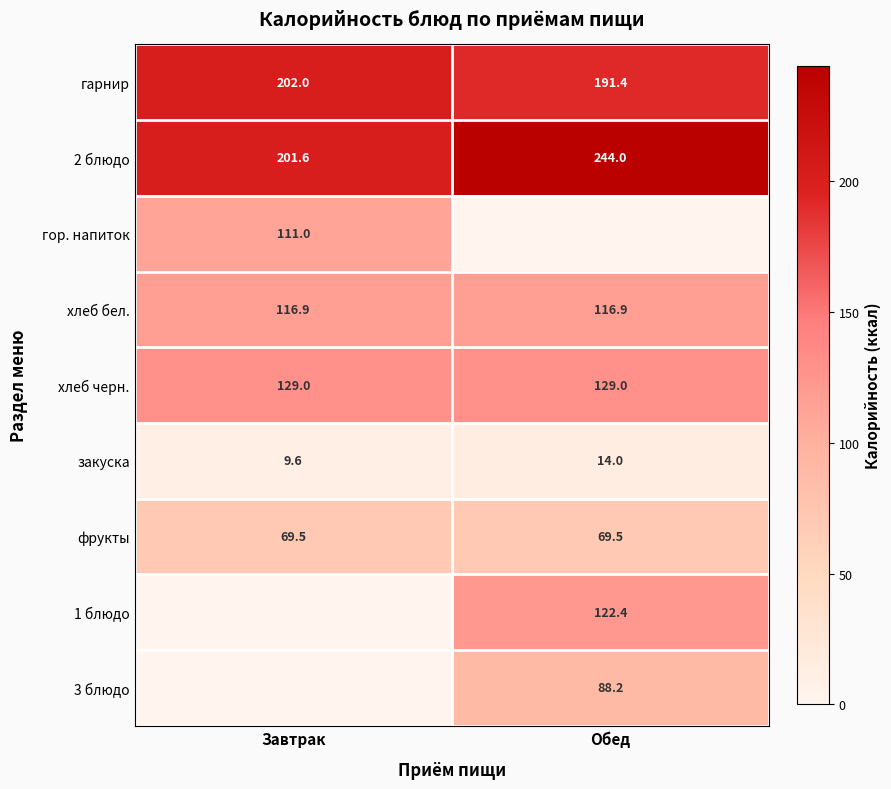

Is it true that закуска equals 3.6 at Завтрак?

False